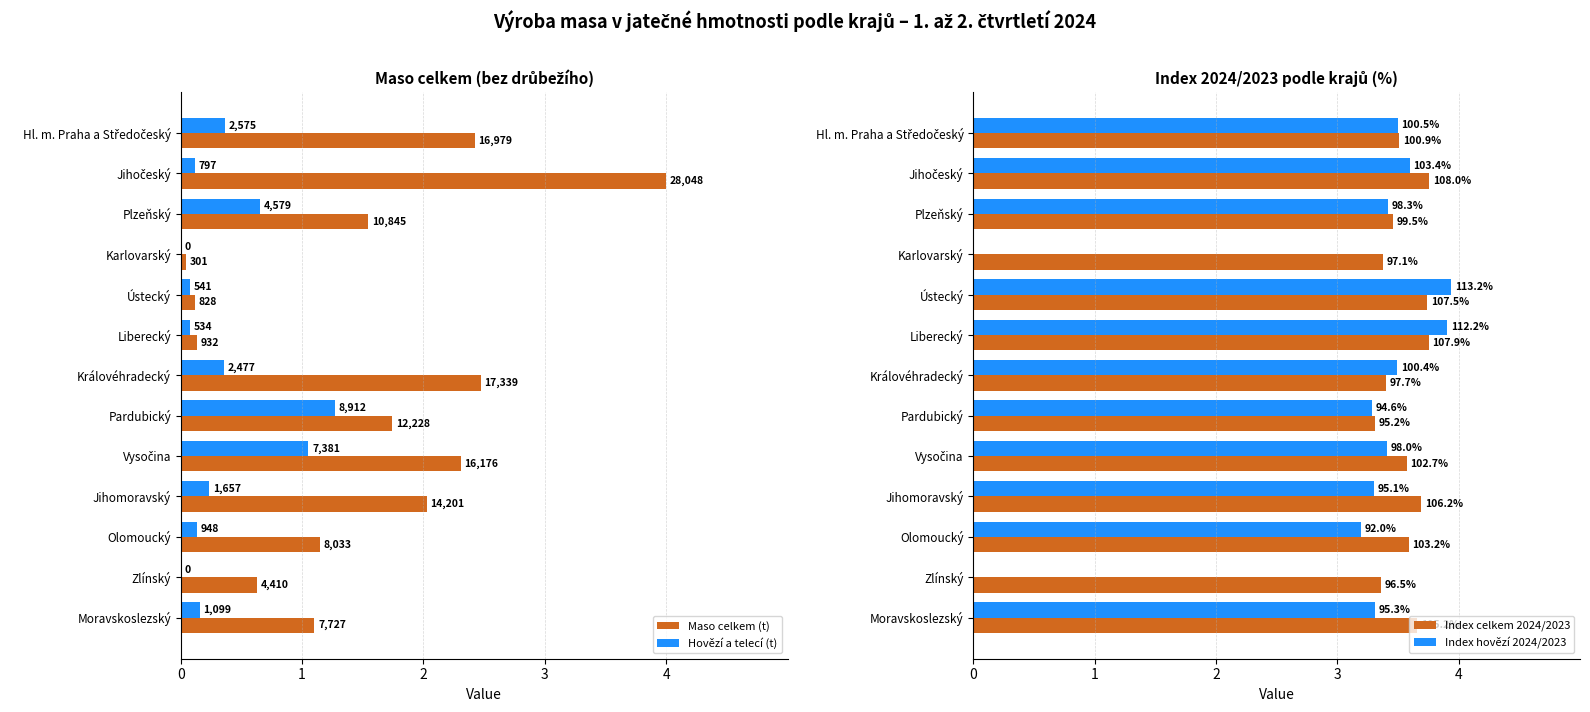

Rank the series by their maximum value, from lowest to highest.

Hovězí a telecí (t), Index celkem 2024/2023, Index hovězí 2024/2023, Maso celkem (t)